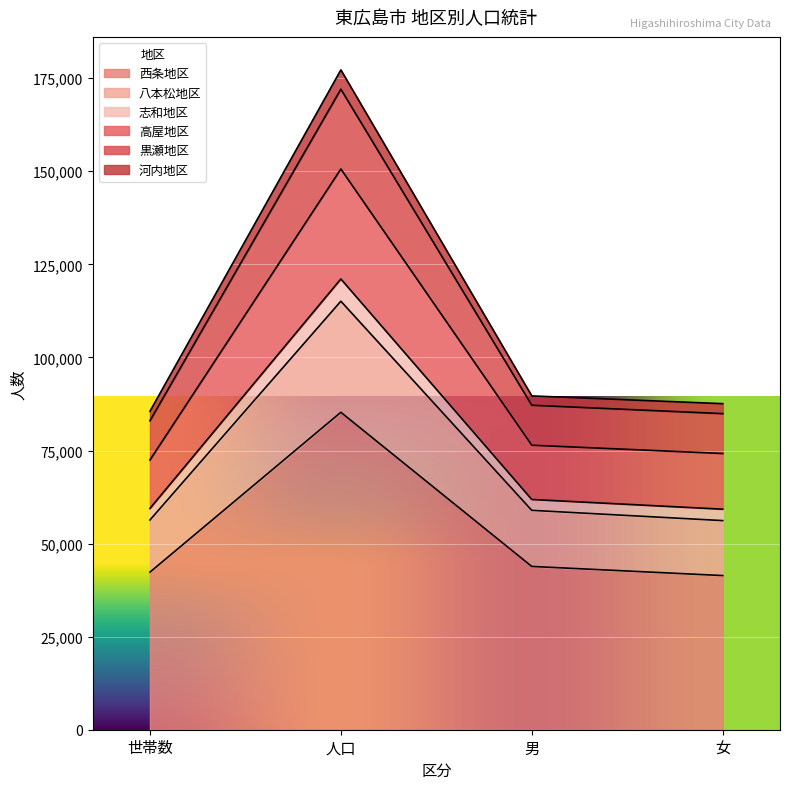

True or false: 西条地区 has a value of 72101 at 女.

False